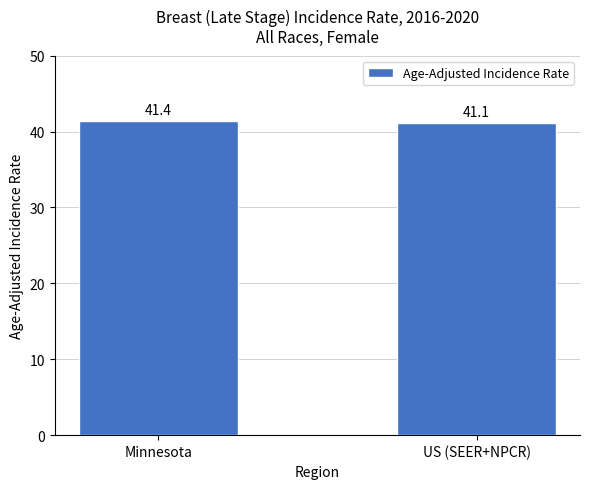

What is the label of the 2nd bar from the left?

US (SEER+NPCR)